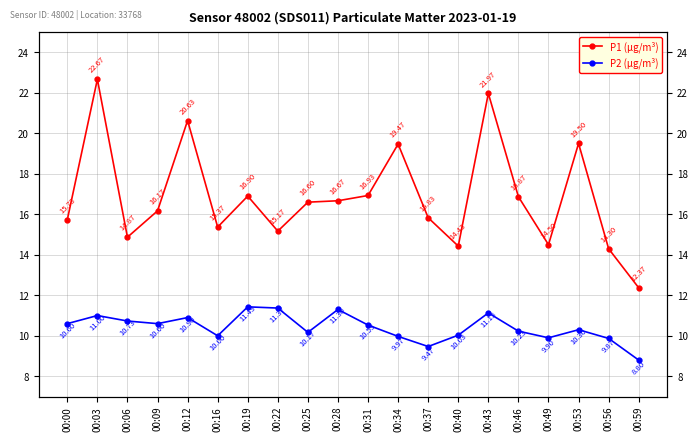

True or false: P2 (µg/m³) and P1 (µg/m³) intersect in this chart.

False